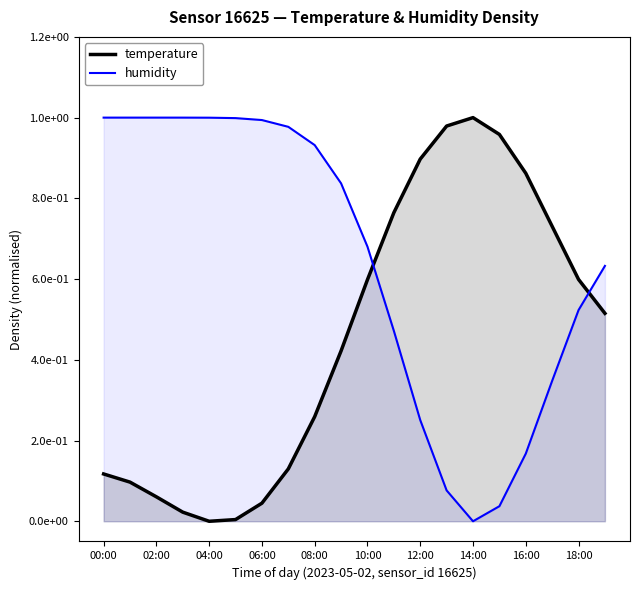

What is the total value across all series at 19?

1.1